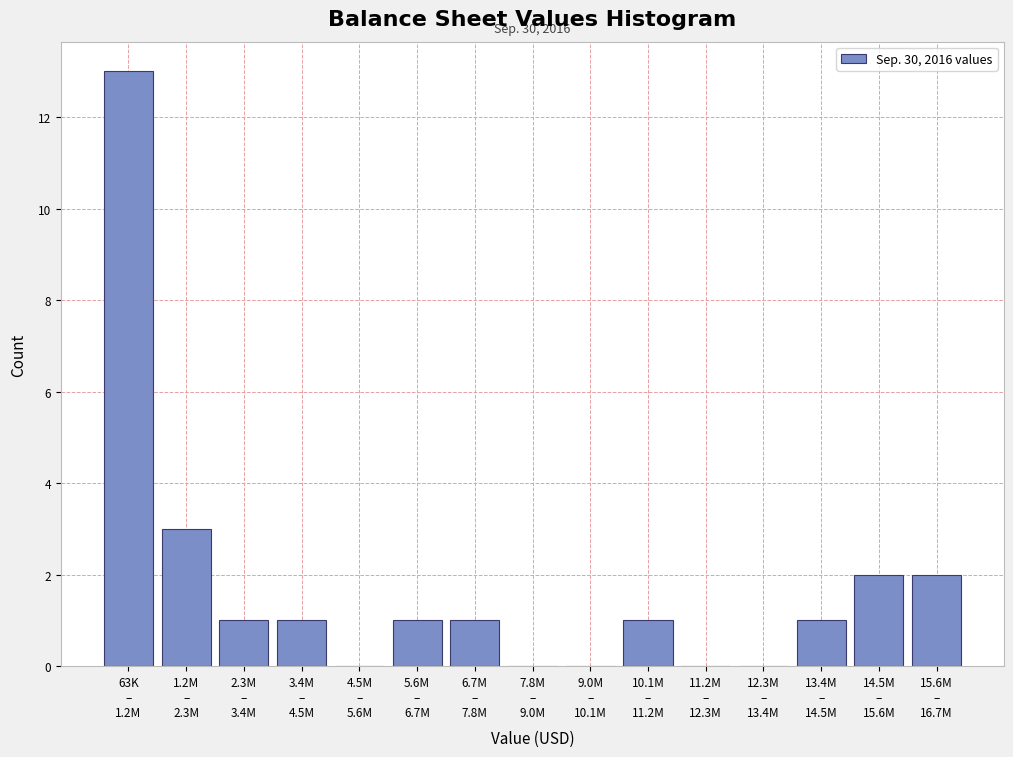

What is the sum of all values?

26